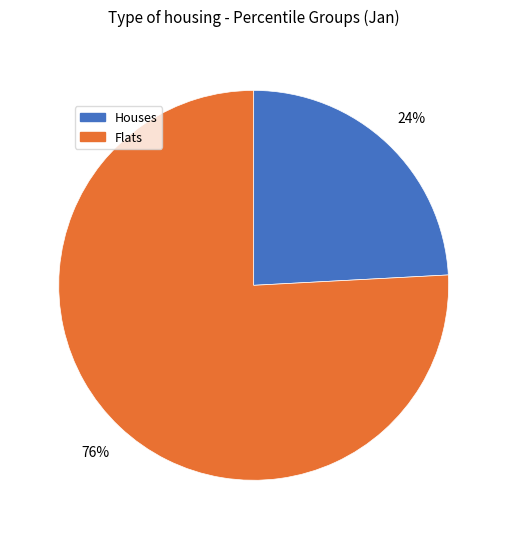

Is there any slice that represents more than half of the pie?

Yes